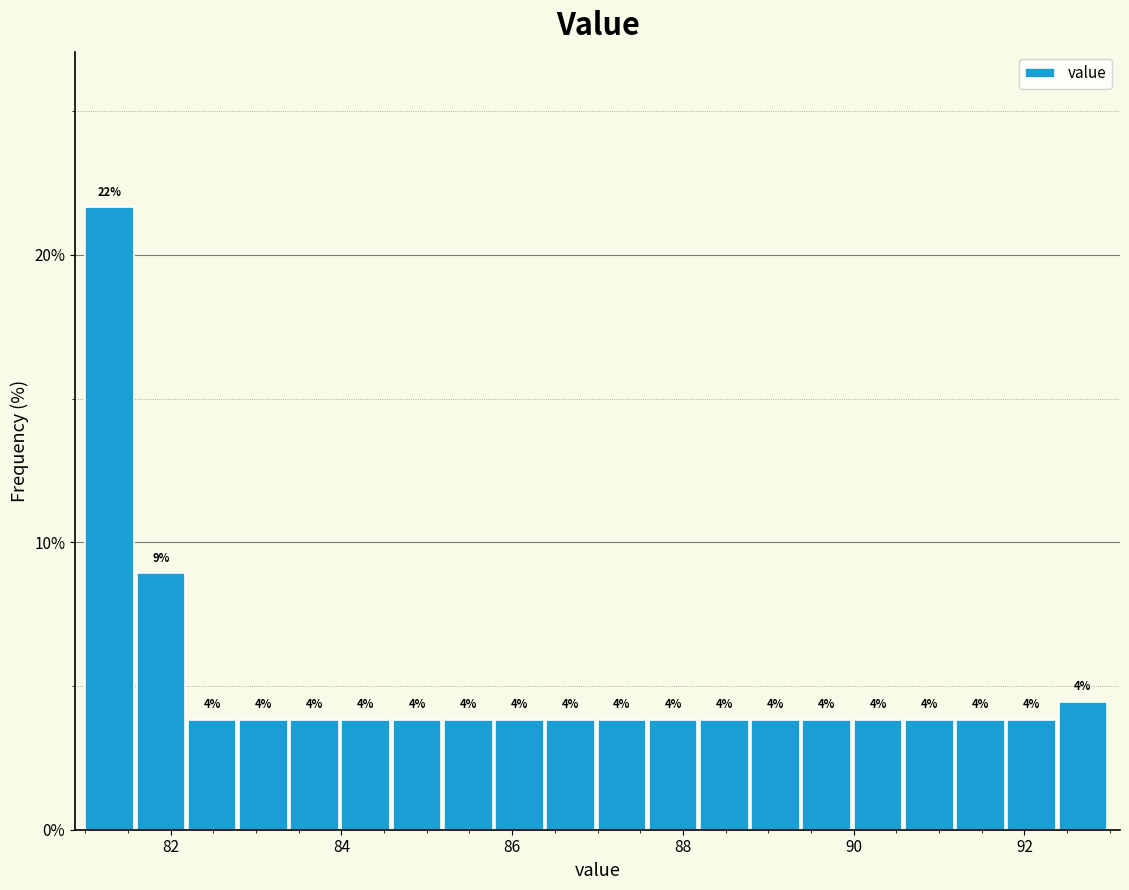

Read against the x-axis, roughly where is the centre of the tallest bar?

81.2